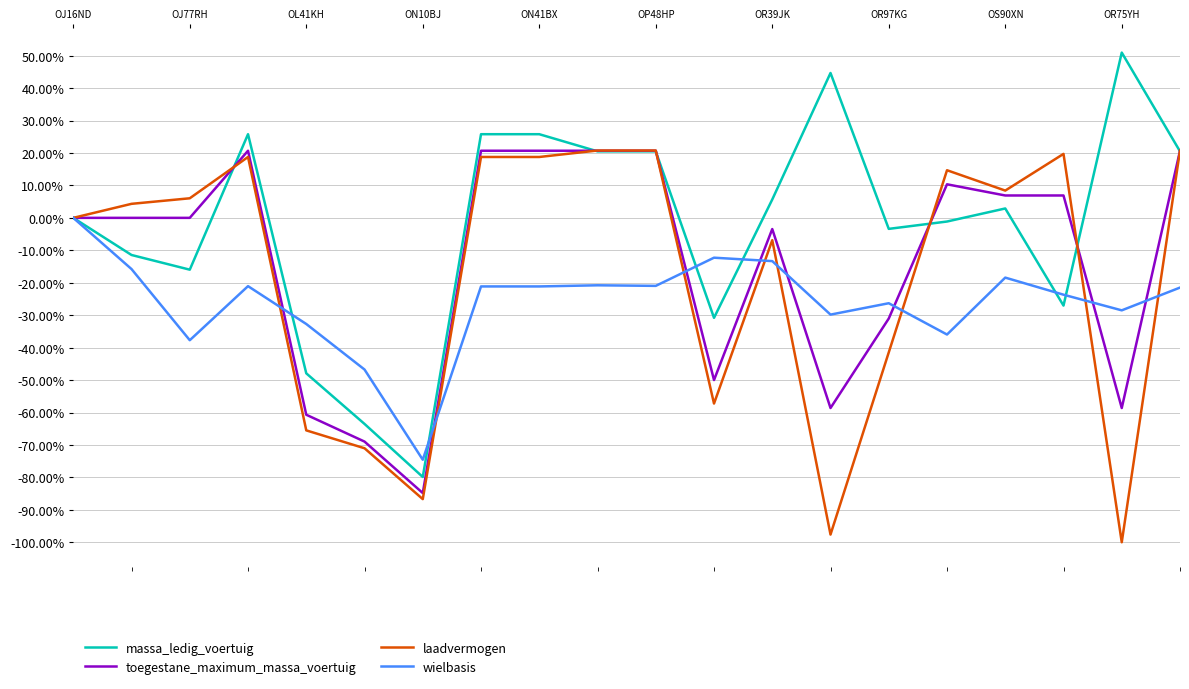

Which series has the largest total across all categories?

massa_ledig_voertuig